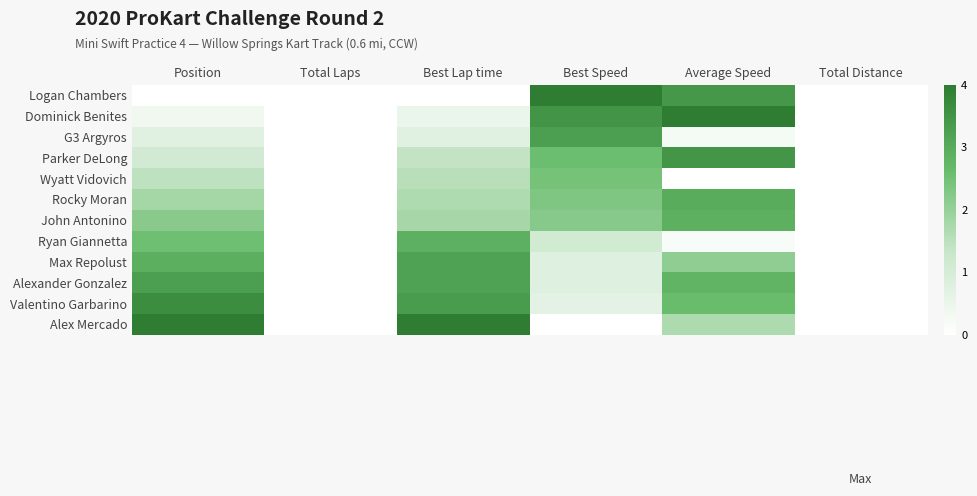

At Average Speed, list the series in order from smallest to largest.

Wyatt Vidovich, Ryan Giannetta, G3 Argyros, Alex Mercado, Max Repolust, Valentino Garbarino, Alexander Gonzalez, John Antonino, Rocky Moran, Logan Chambers, Parker DeLong, Dominick Benites